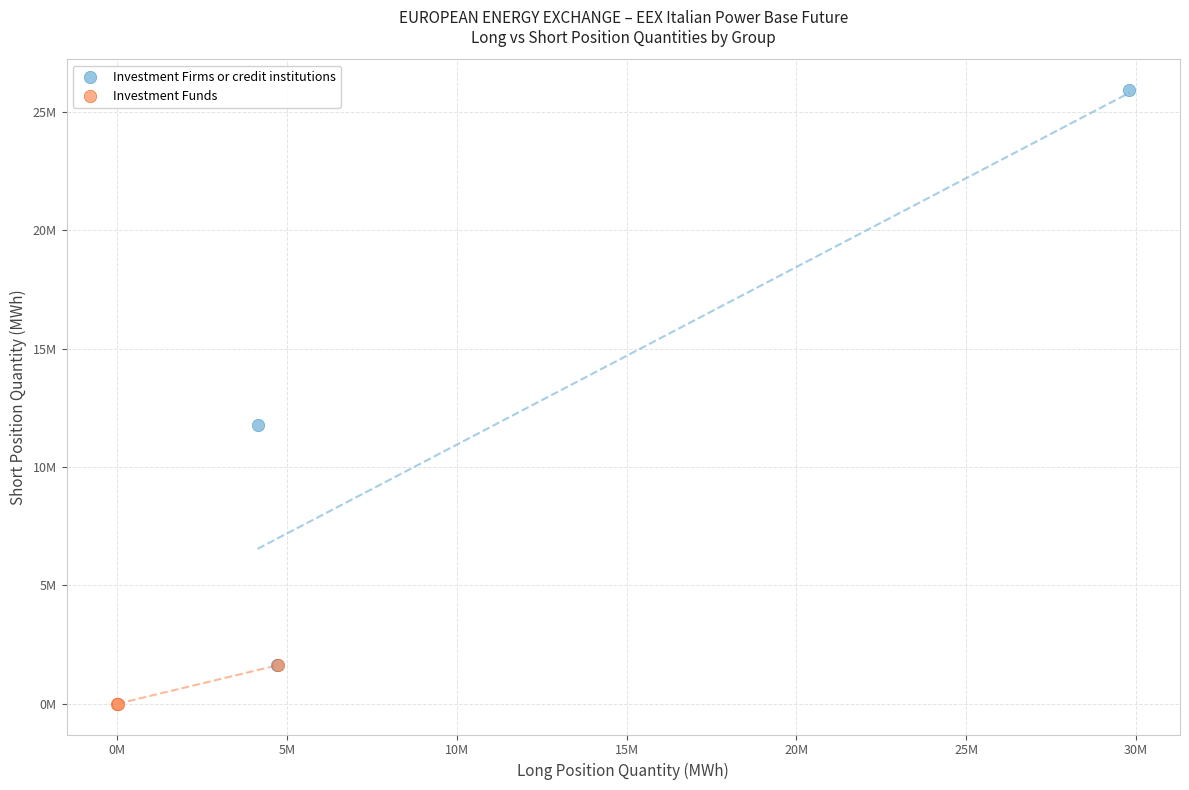

What are all the series names shown in the legend?

Investment Firms or credit institutions, Investment Funds